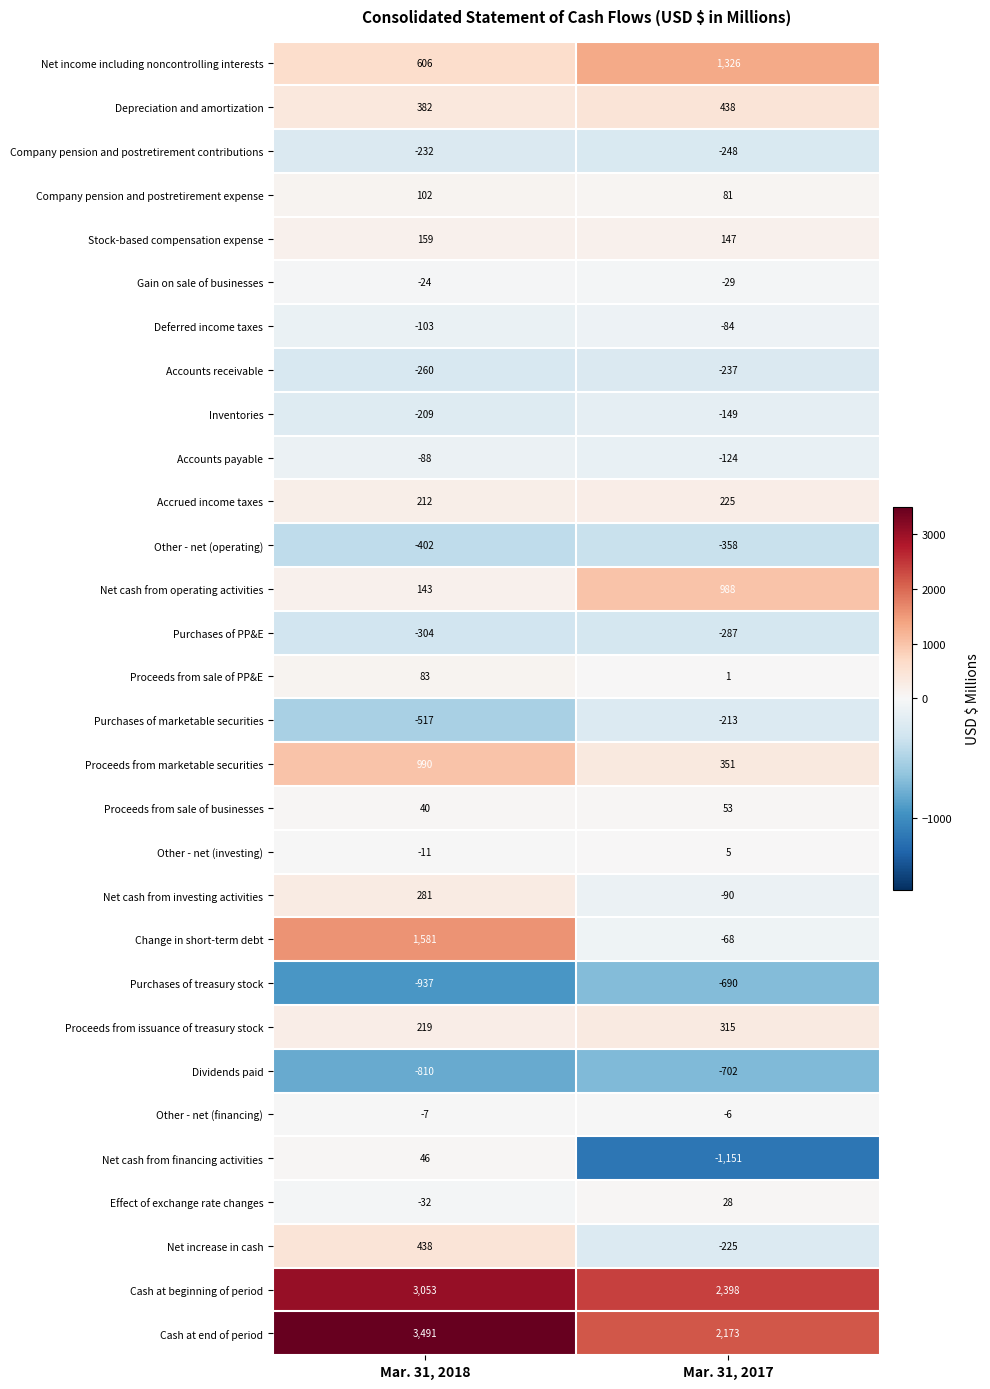

Where is Accrued income taxes nearest to the value 218?

Mar. 31, 2018